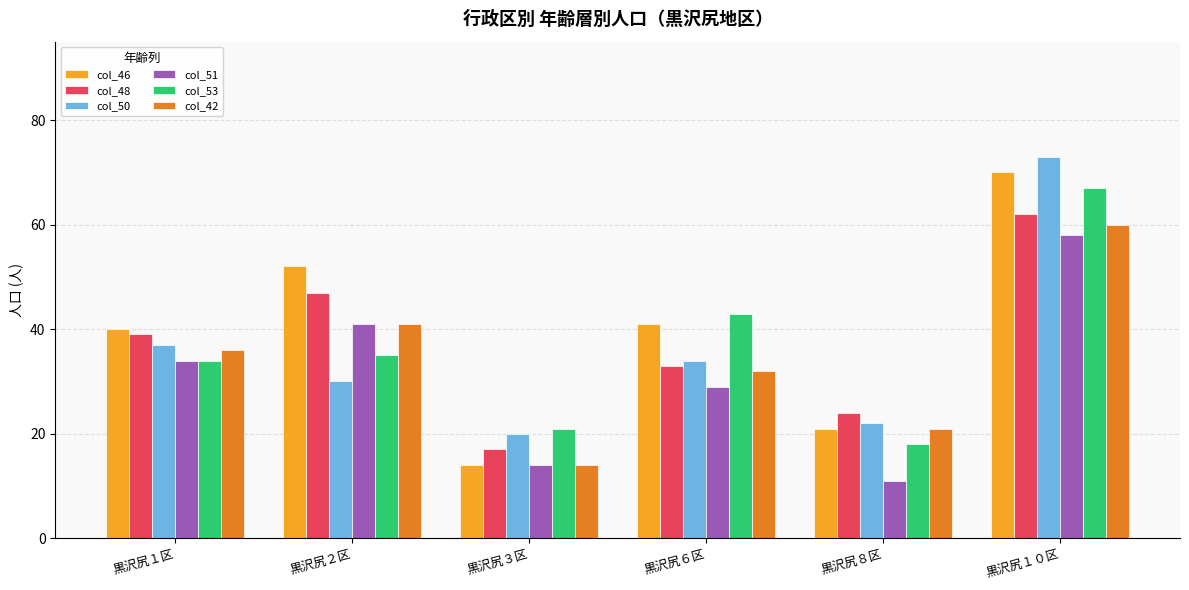

What is the sum of all col_42 values?

204